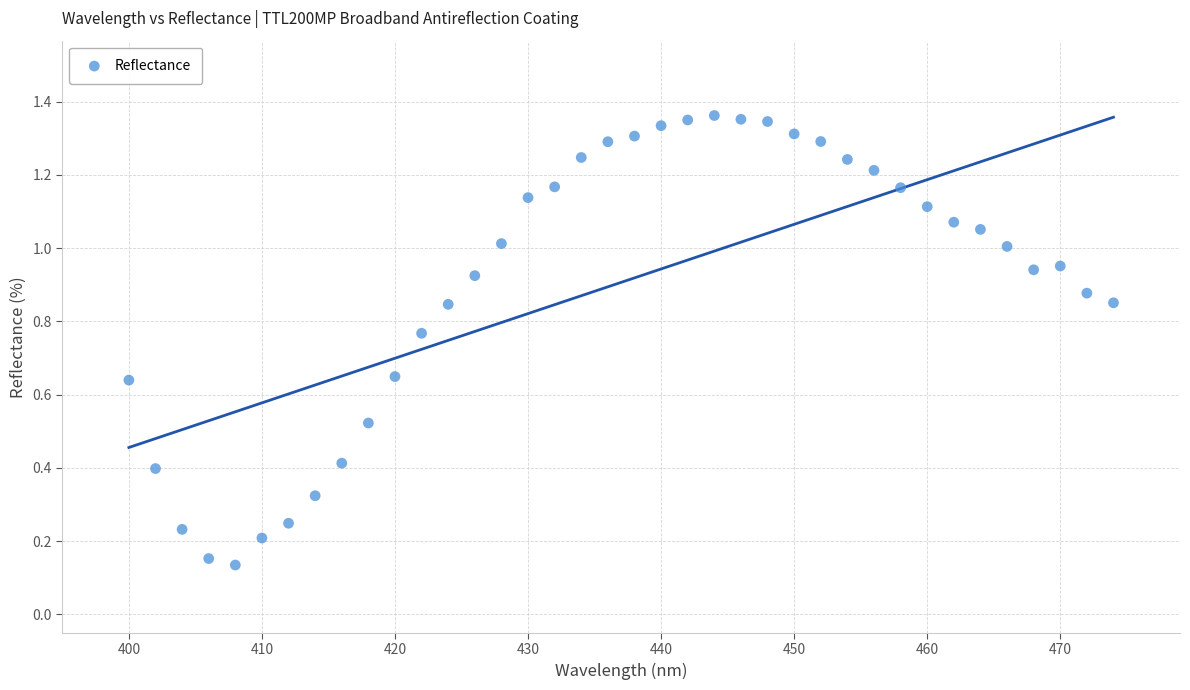

What is the range of X values (max minus min)?

74.0